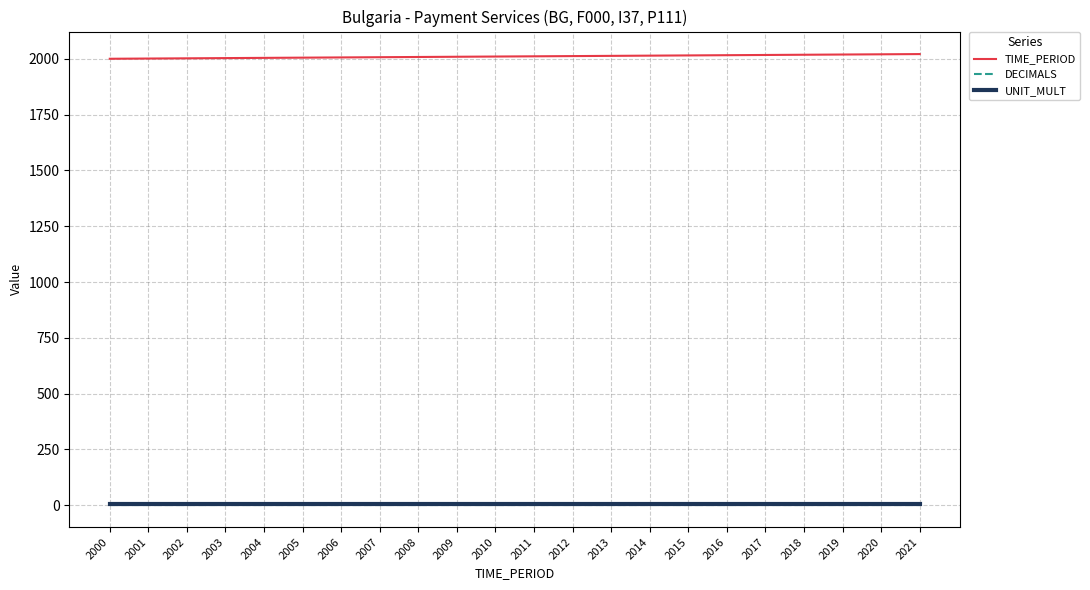

True or false: TIME_PERIOD and UNIT_MULT cross at least once.

False